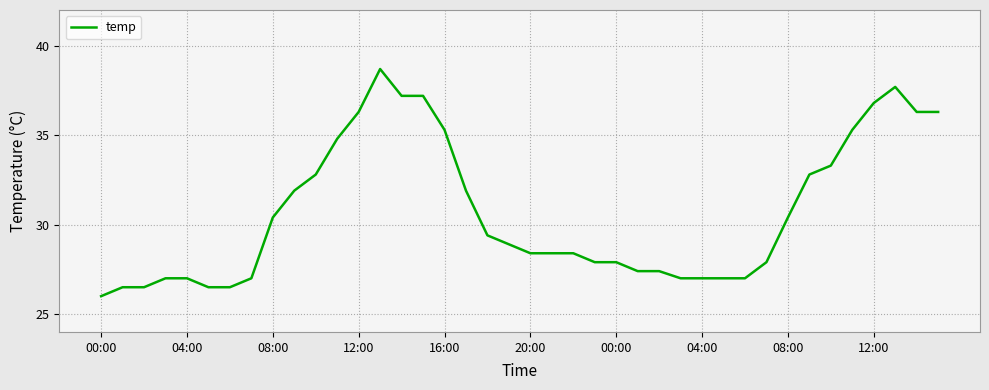

How many values are below 28?

17